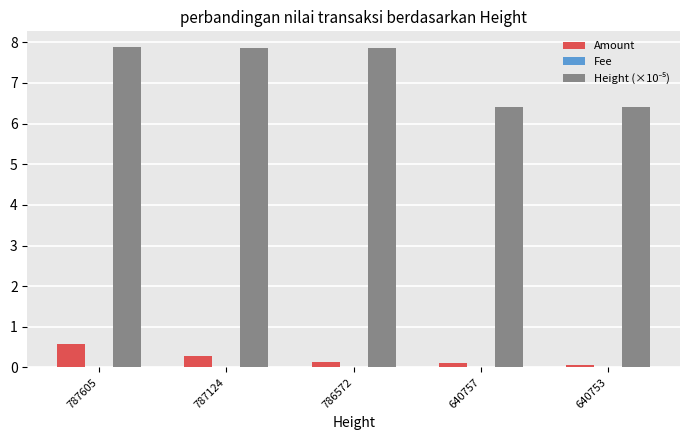

At which category is the sum across all series the highest?

787605